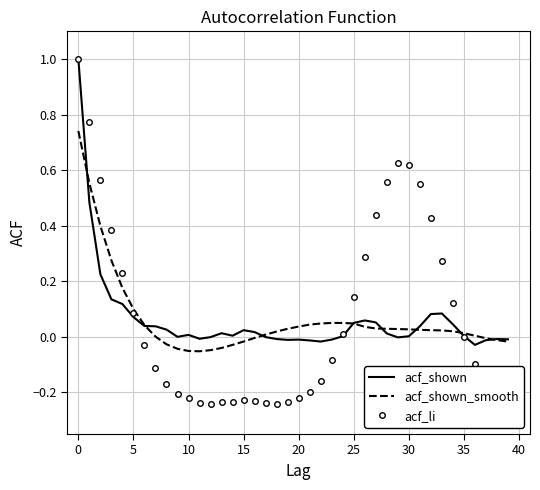

What is the greatest value displayed?

1.0